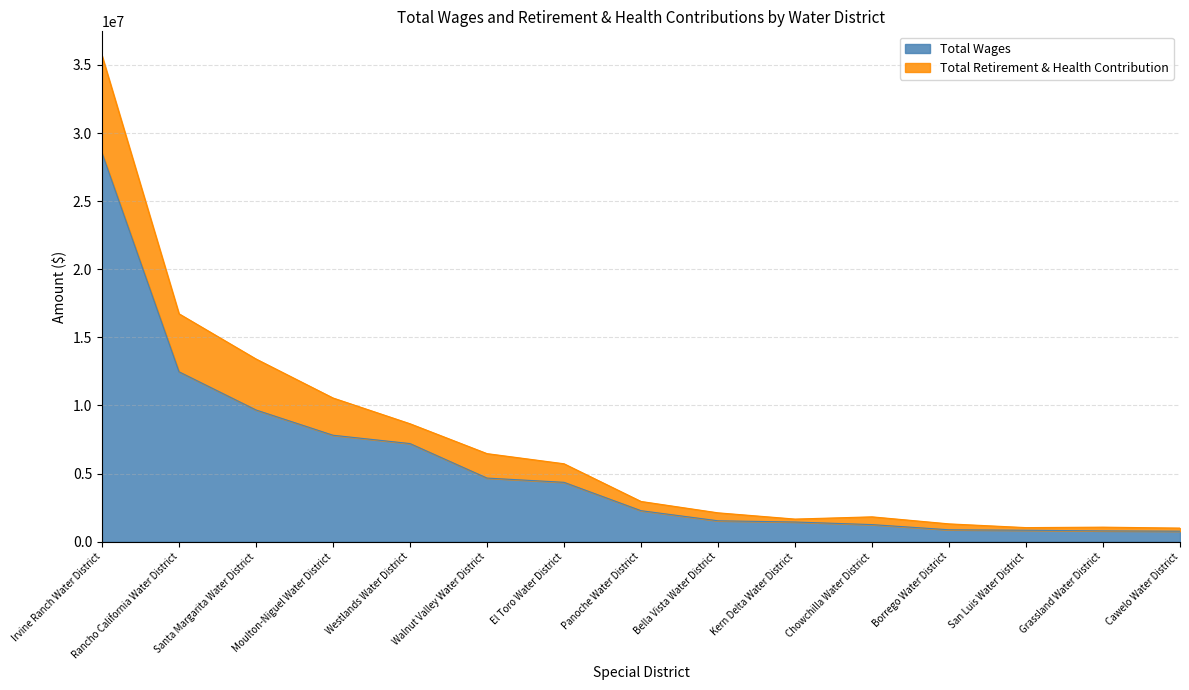

Between San Luis Water District and Chowchilla Water District, which is larger?

Chowchilla Water District